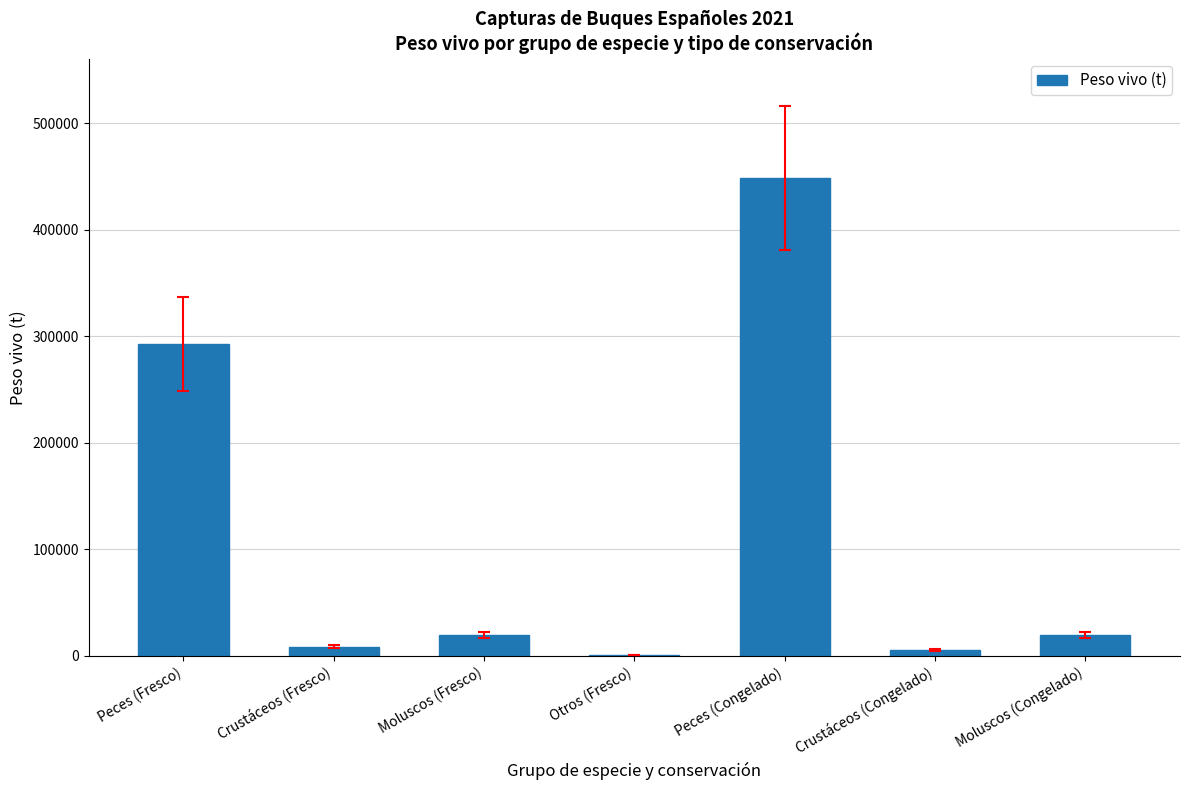

What is the change in value from Otros (Fresco) to Crustáceos (Congelado)?

+4508.9